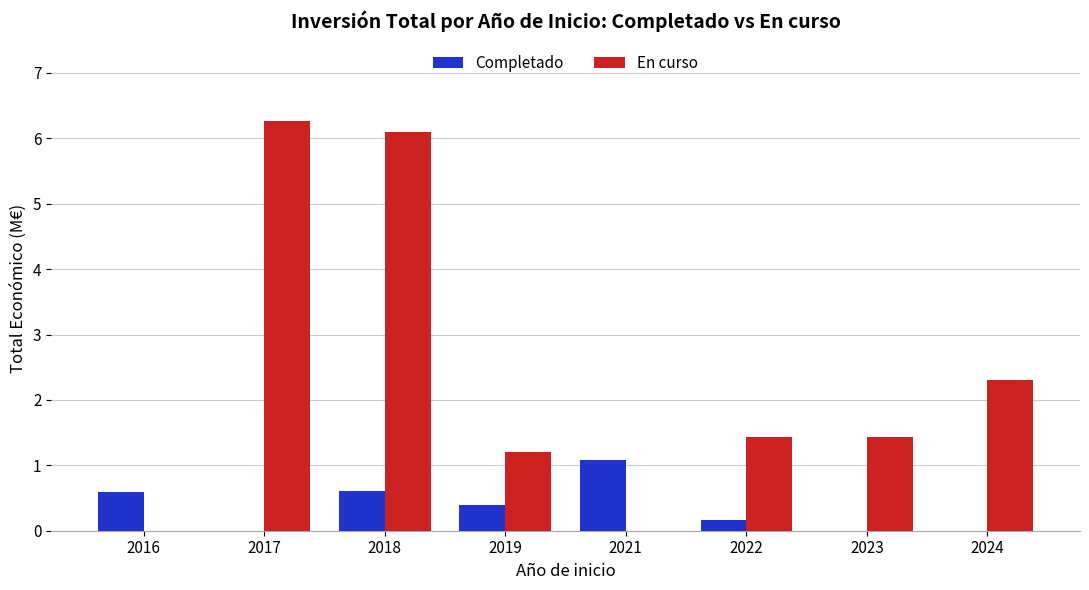

Is it true that Completado equals 0.9 at 2018?

False